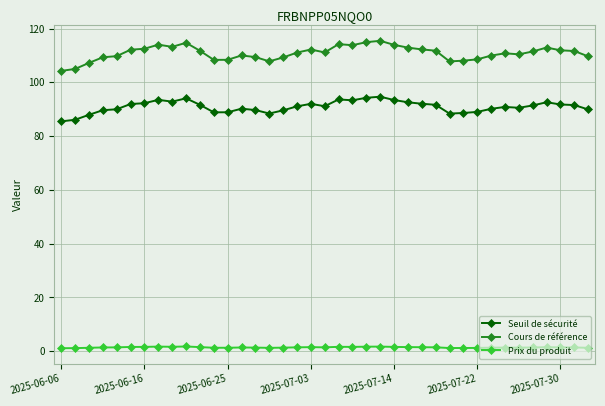

At how many categories does at least one series exceed 56?

39